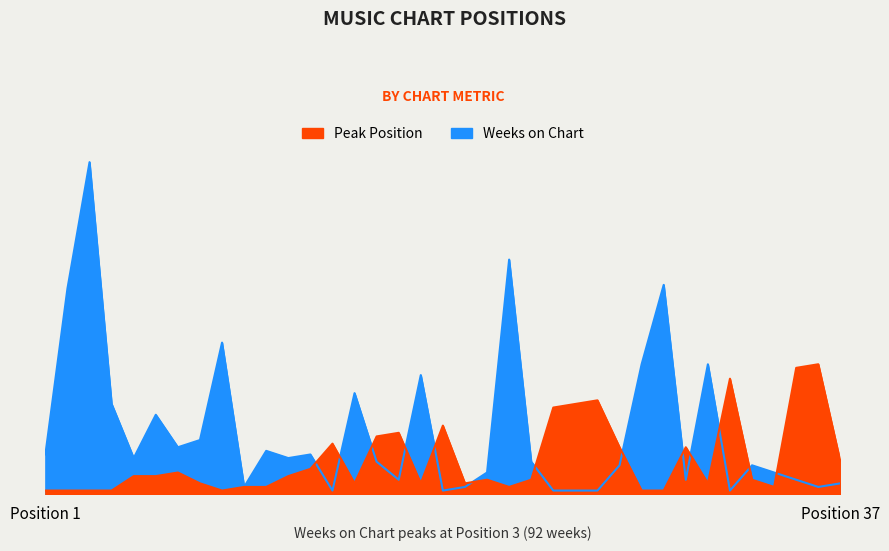

Between which two adjacent categories do Peak Position and Weeks on Chart first intersect?

13 and 14